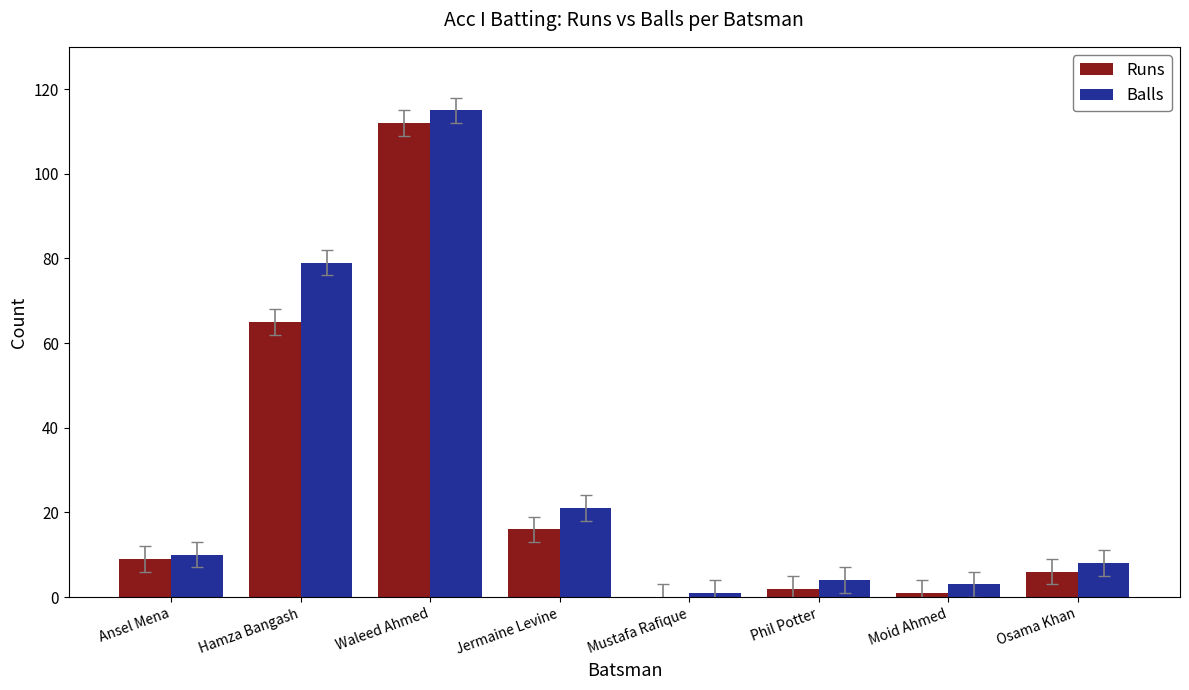

What is the total value across all series at Jermaine Levine?

37